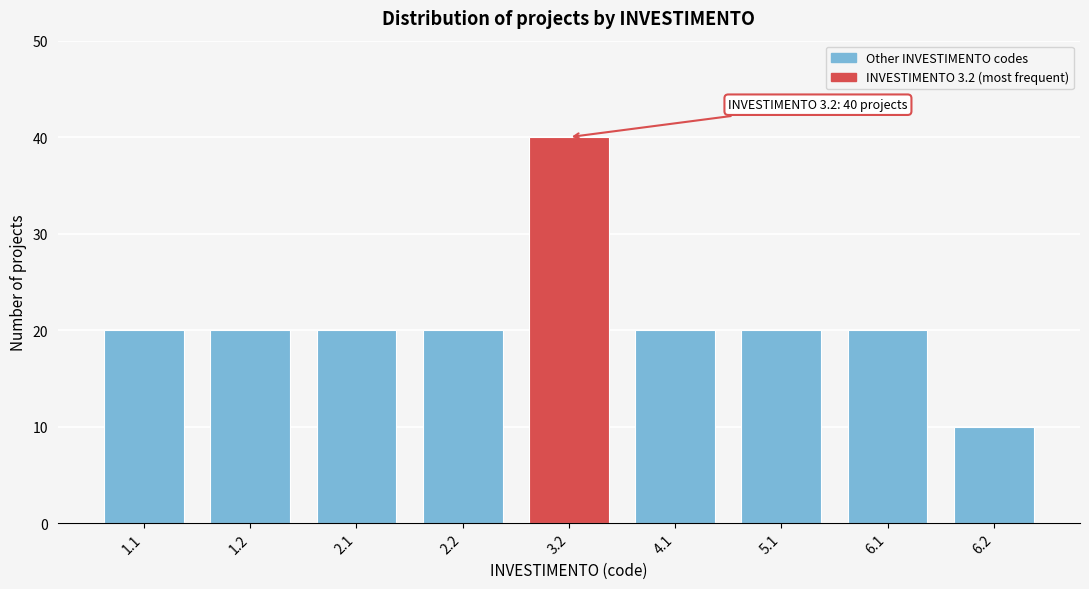

Reading right to left, transcribe all the data shown in this chart.

6.2=10	6.1=20	5.1=20	4.1=20	3.2=40	2.2=20	2.1=20	1.2=20	1.1=20